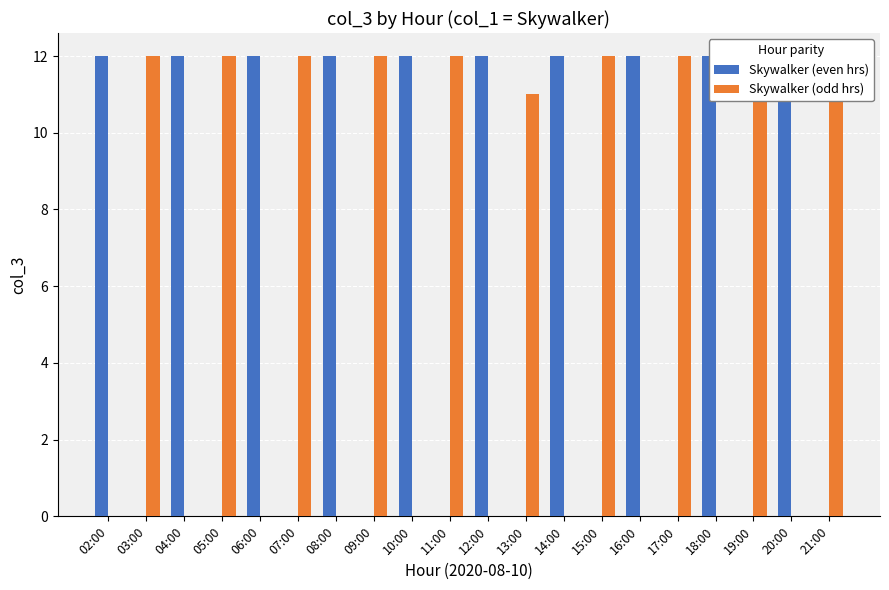

What is the average value of the Skywalker (even hrs) series?

6